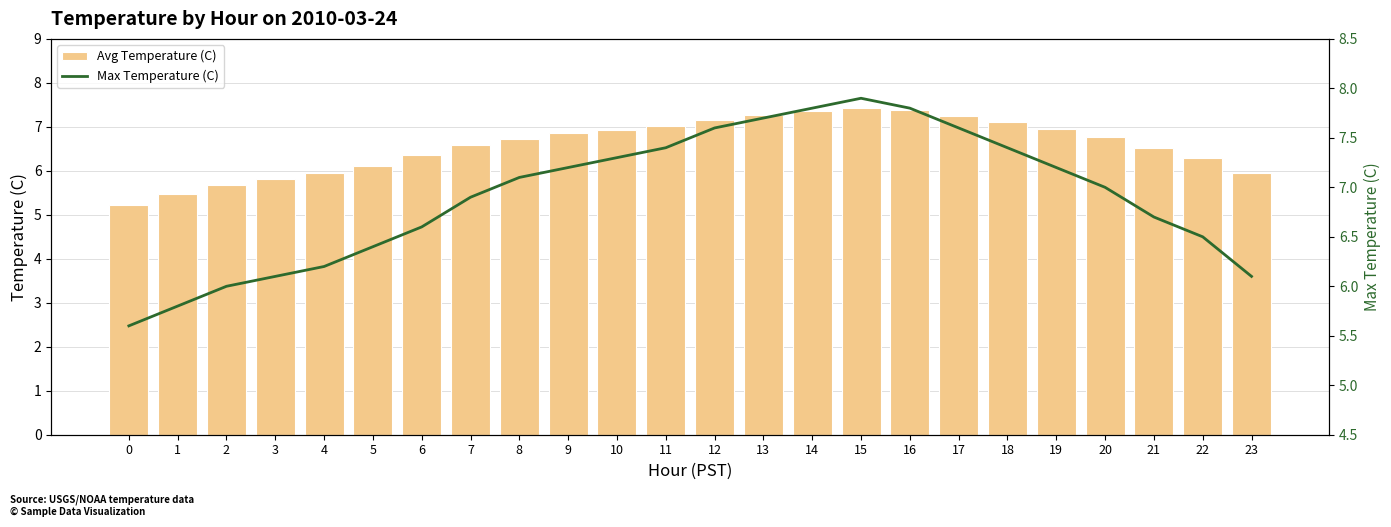

What is the lowest value of the Avg Temperature (C) series?

5.2